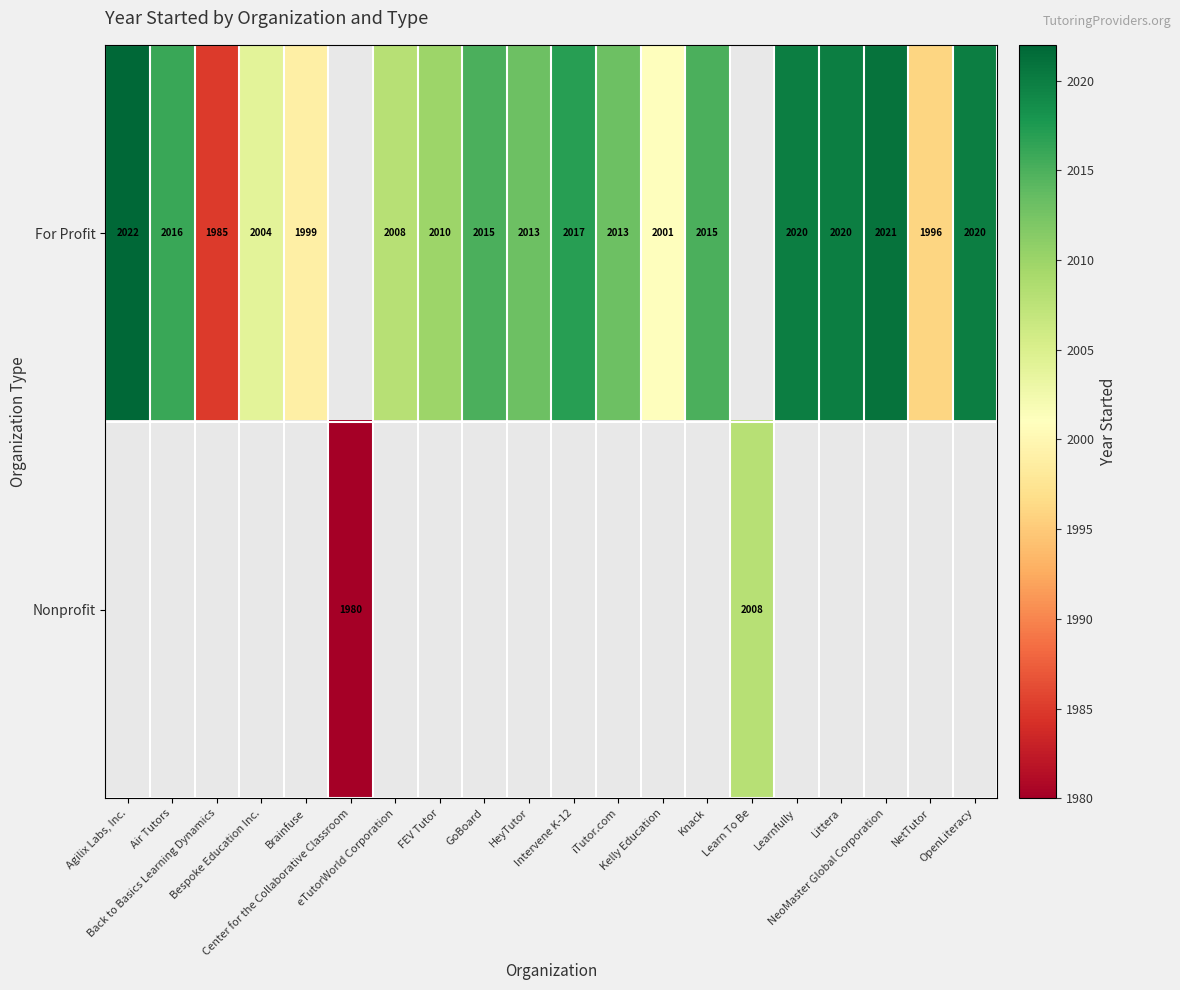

Between Intervene K-12 and iTutor.com, which series saw the biggest shift?

For Profit